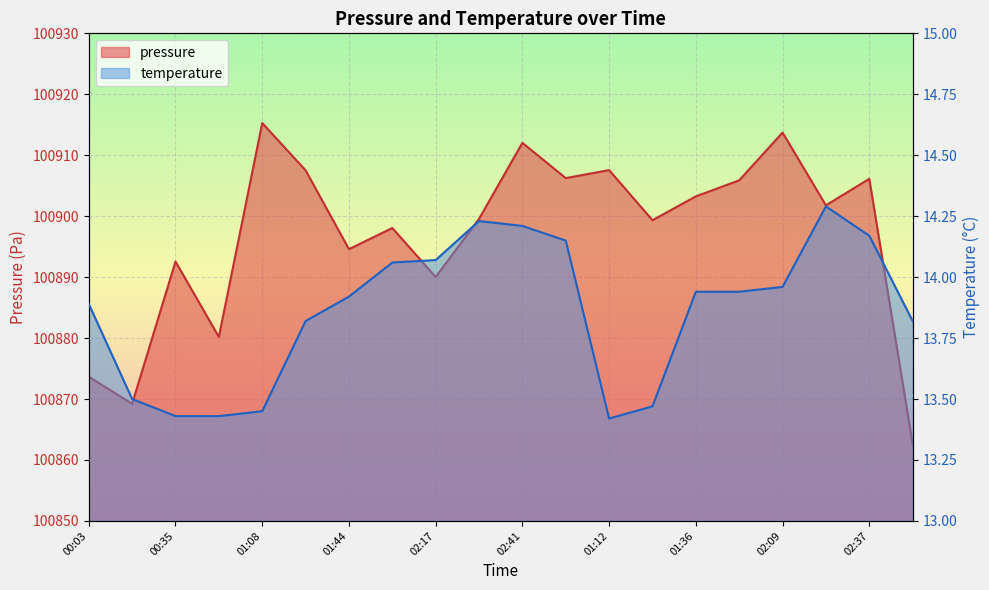

Rank the series at 01:44 from highest to lowest value.

pressure, temperature